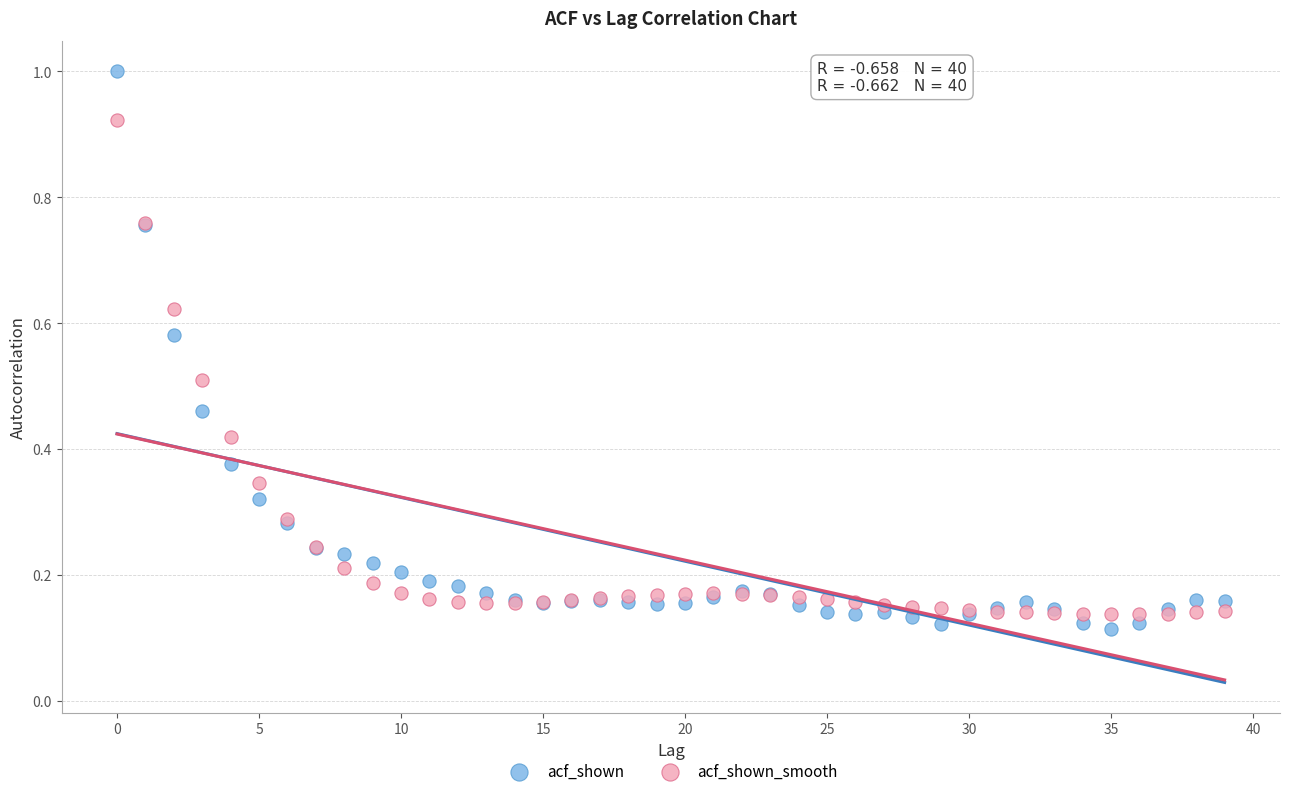

Which series reaches the maximum Y coordinate?

acf_shown